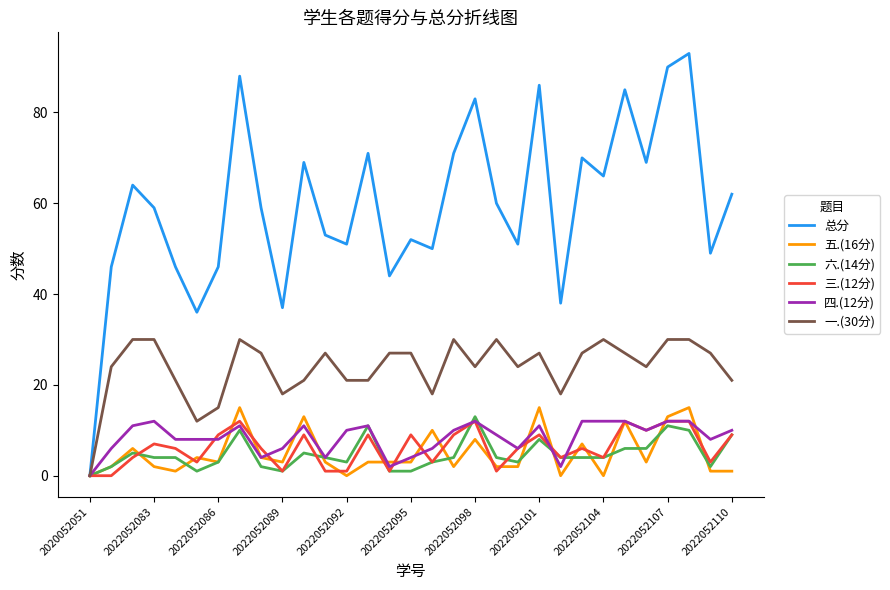

What is the average value of the 五.(16分) series?

5